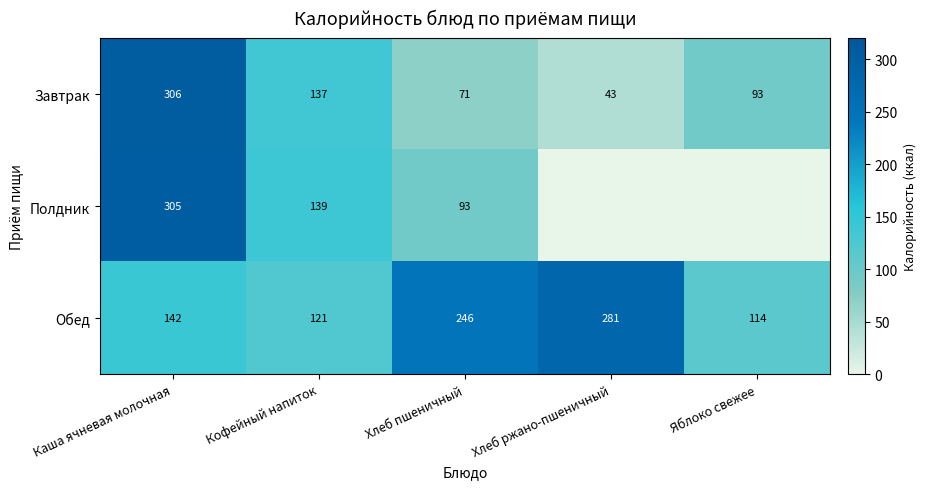

What is the difference between the maximum and second lowest values in the Завтрак series?

235